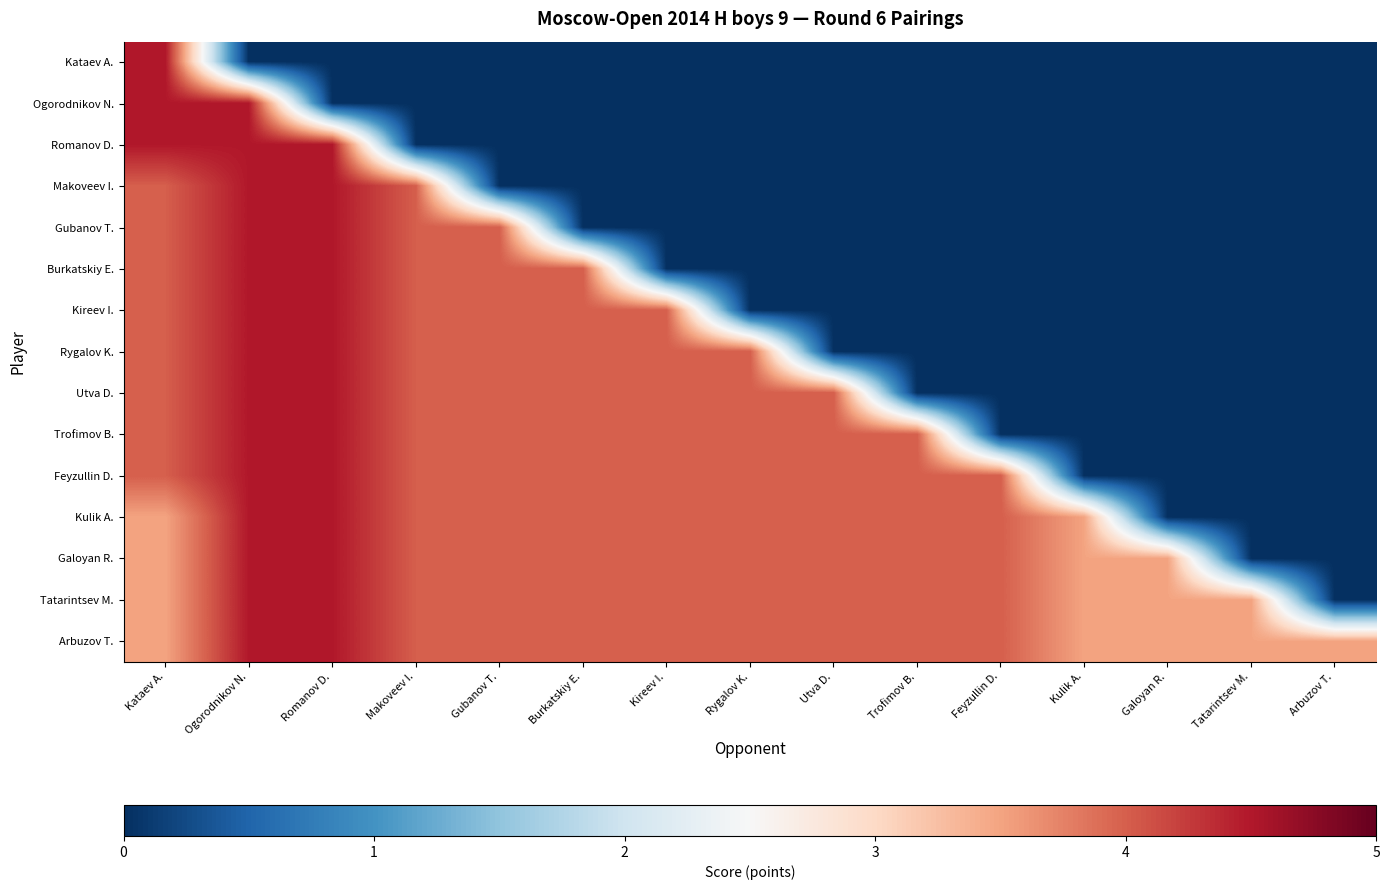

Which series has the largest total across all categories?

Arbuzov T.